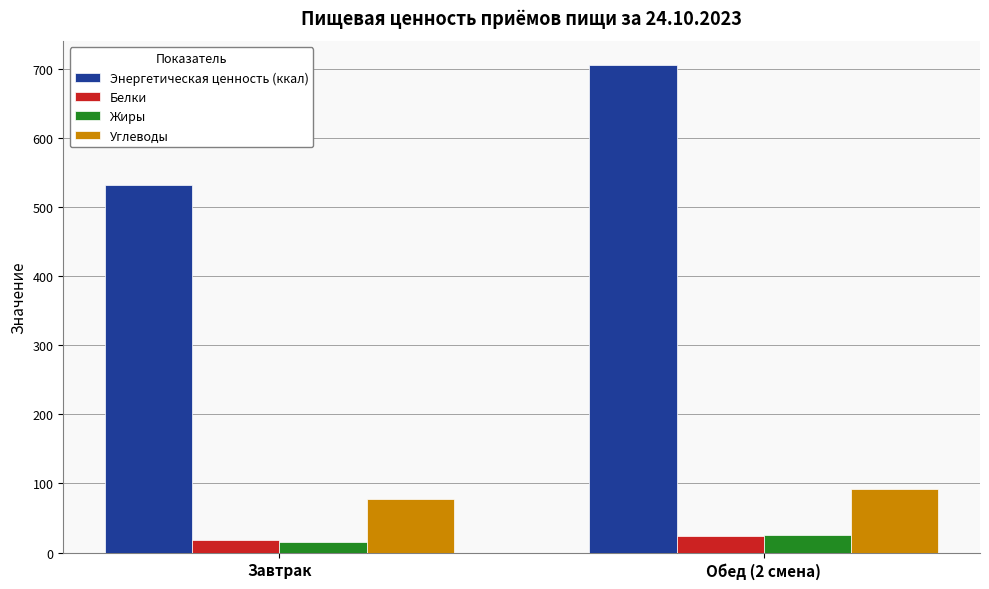

Reading left to right, list all the values displayed in this chart.

Энергетическая ценность (ккал): 531.3	705.0
Белки: 17.8	23.9
Жиры: 15.7	24.9
Углеводы: 77.8	92.6